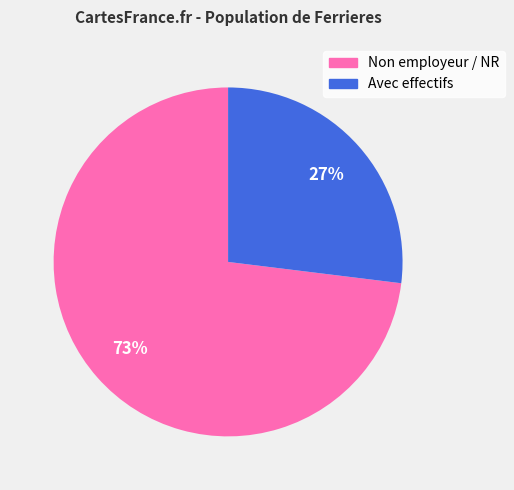

Does any single category account for the majority?

Yes